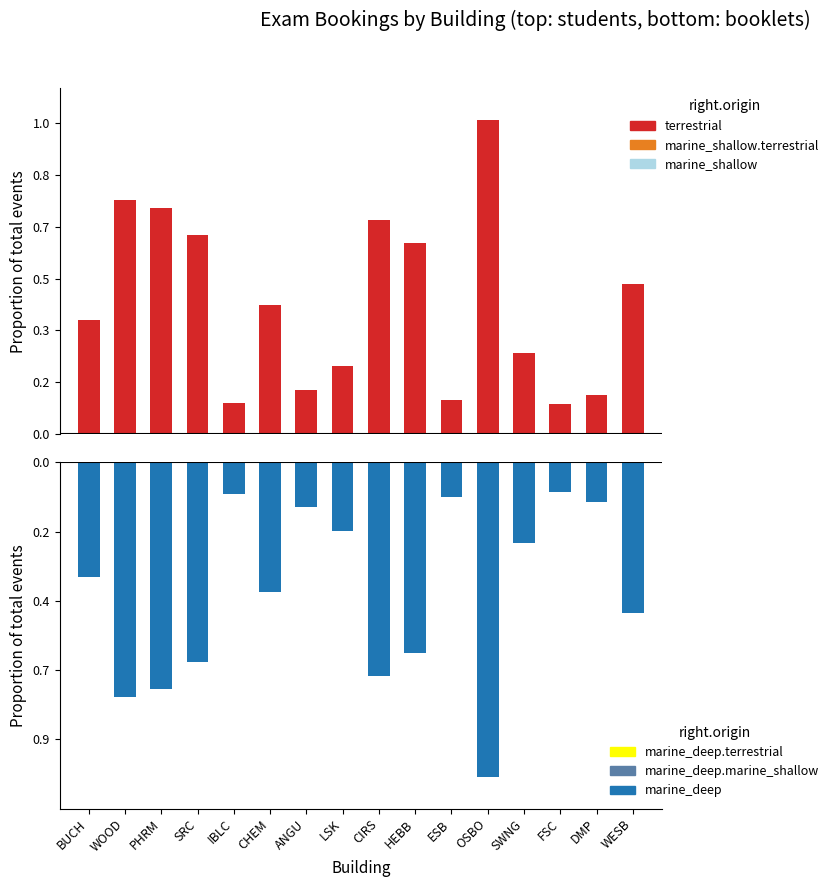

What is the difference between the maximum and minimum values in the Booklets series?

411.0